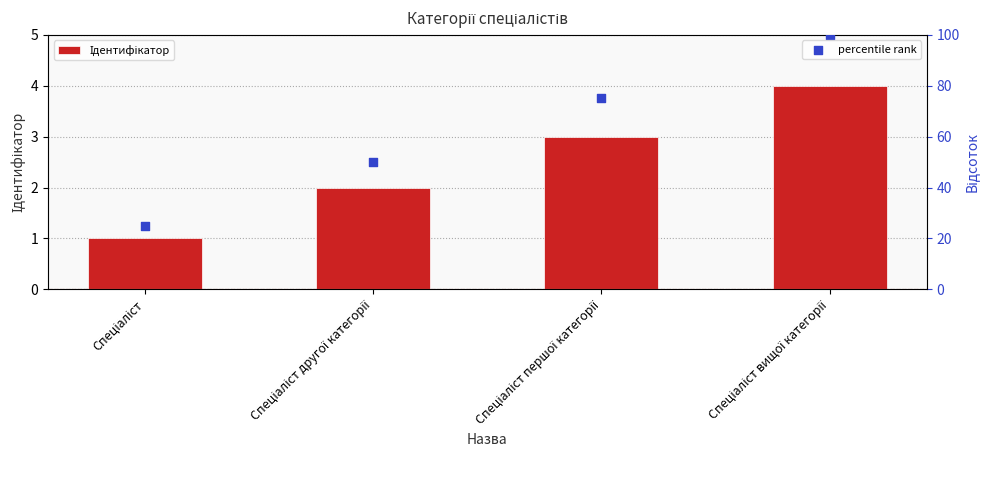

What is the total value across all series at Спеціаліст другої категорії?

52